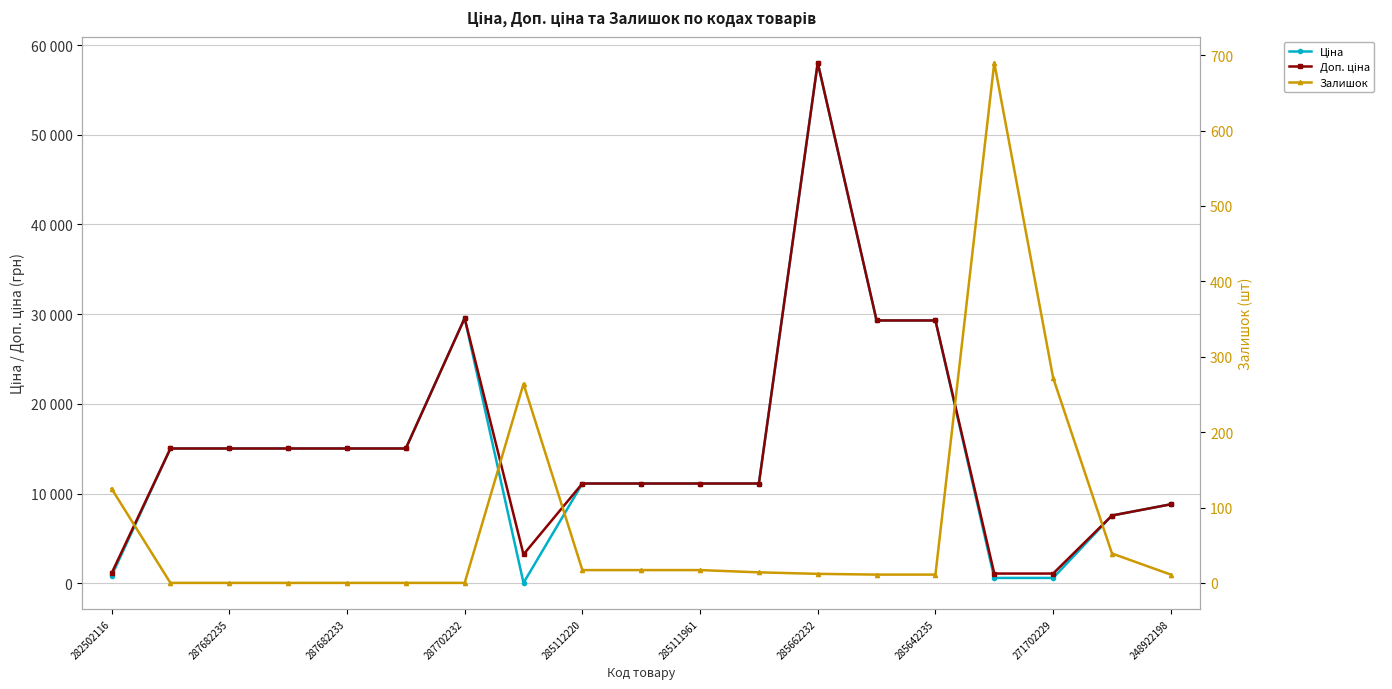

Where is Ціна nearest to the value 29034?

13